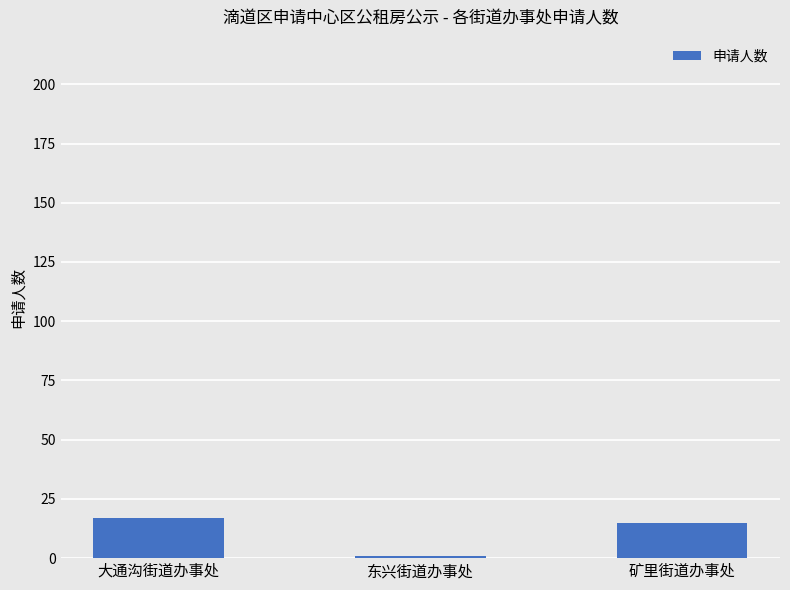

Are the bars horizontal?

No